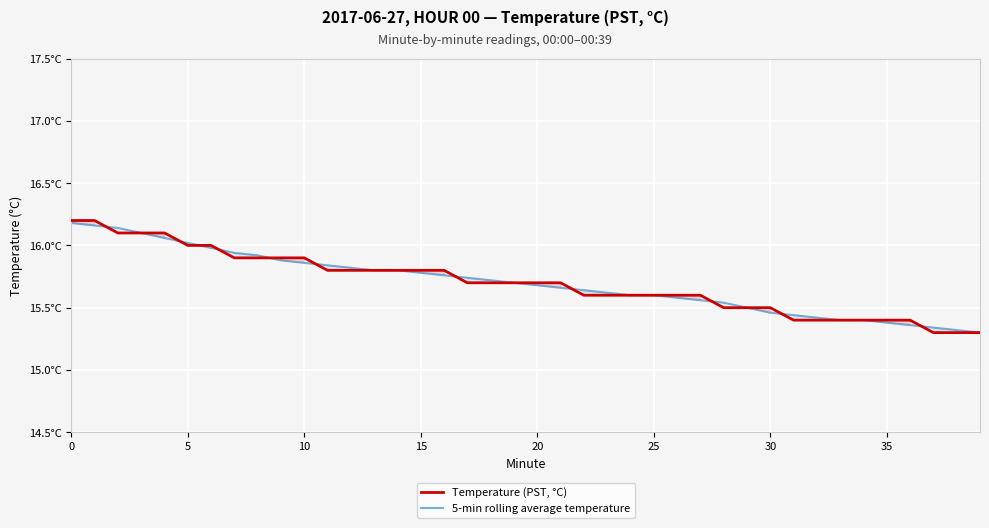

What are all the series names shown in the legend?

Temperature (PST, °C), 5-min rolling average temperature